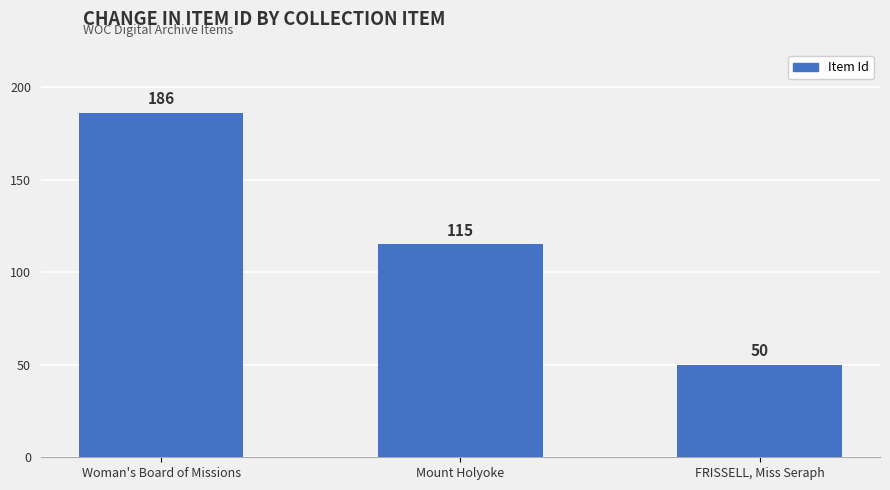

Does the chart contain stacked bars?

No